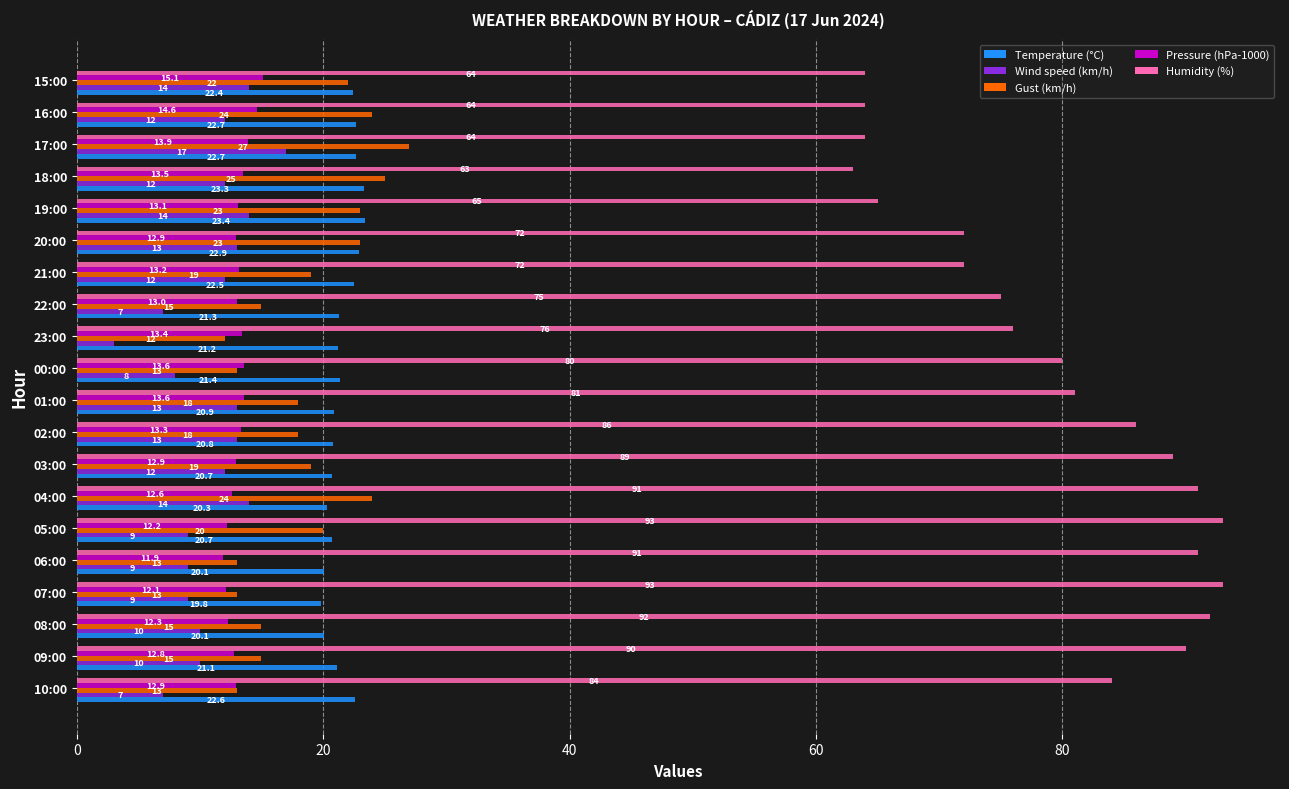

What value does the Gust (km/h) series have at 23:00?

12.0